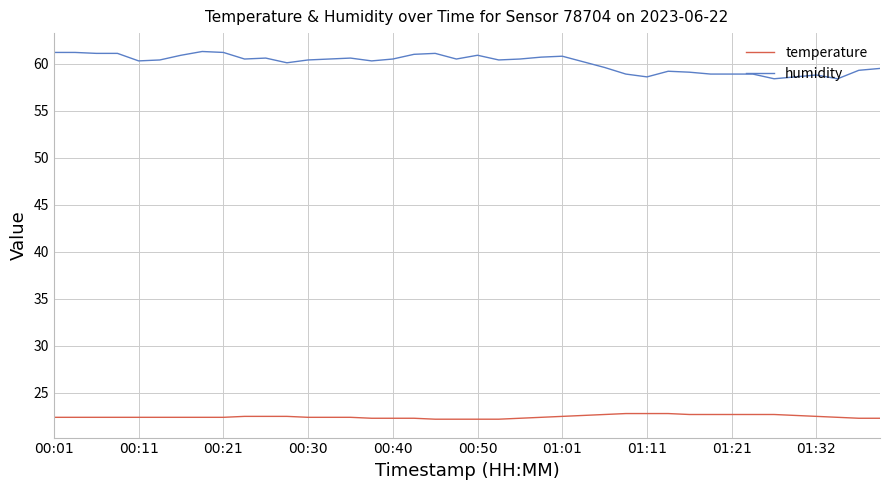

What is the lowest value of the humidity series?

58.4